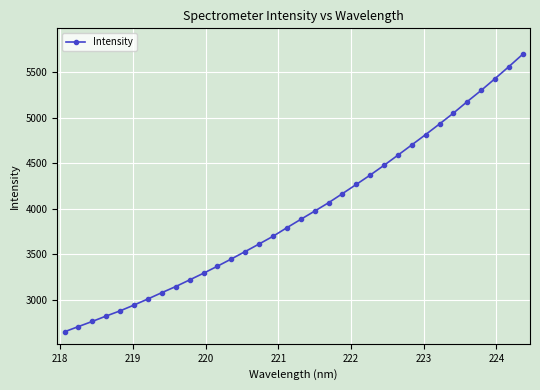

What is the greatest value displayed?

5695.8